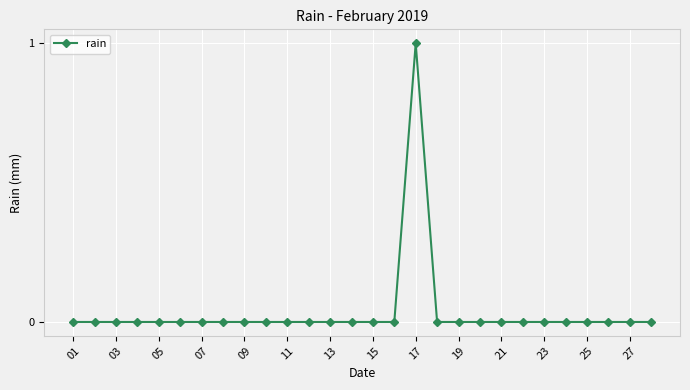

Reading left to right, transcribe all the data shown in this chart.

0	0	0	0	0	0	0	0	0	0	0	0	0	0	0	0	1	0	0	0	0	0	0	0	0	0	0	0